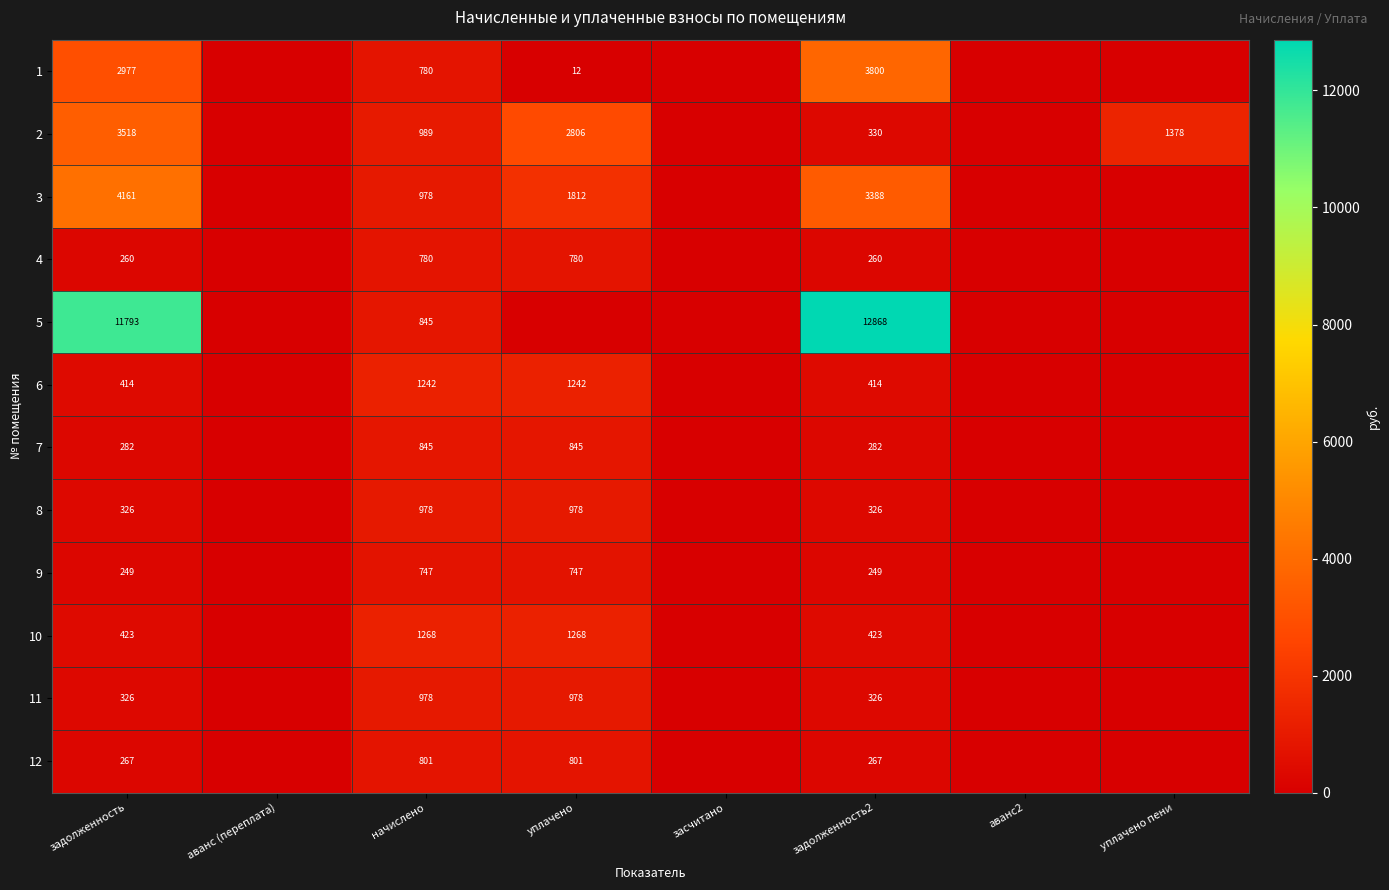

At which category is the sum across all series the highest?

задолженность